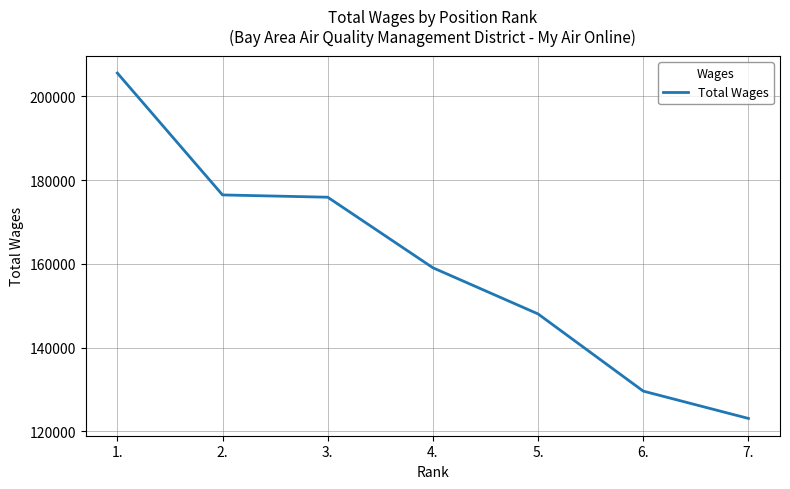

What position from the right is 5.?

3